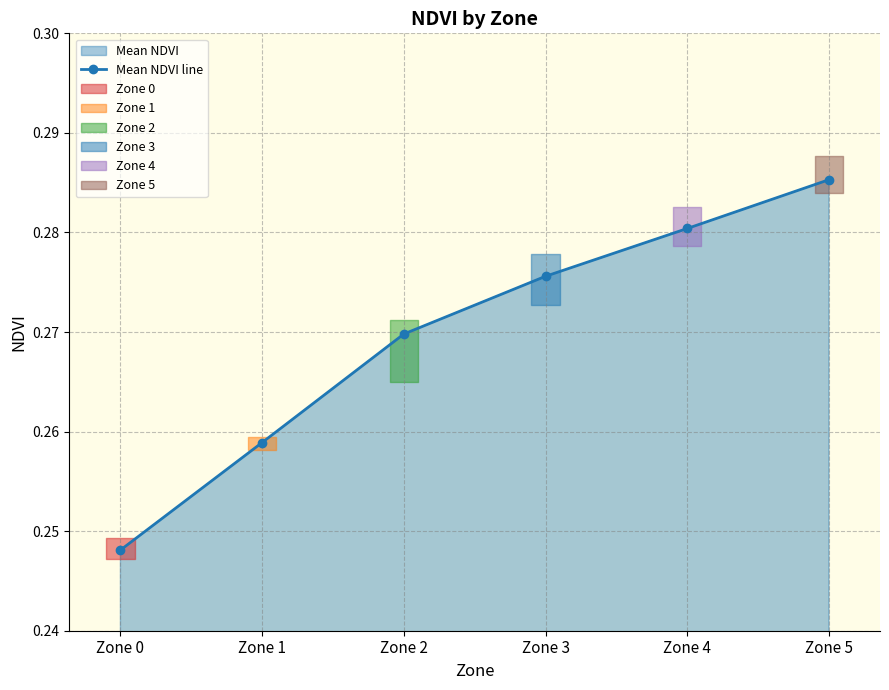

Rank the categories by value from highest to lowest.

Zone 5, Zone 4, Zone 3, Zone 2, Zone 1, Zone 0